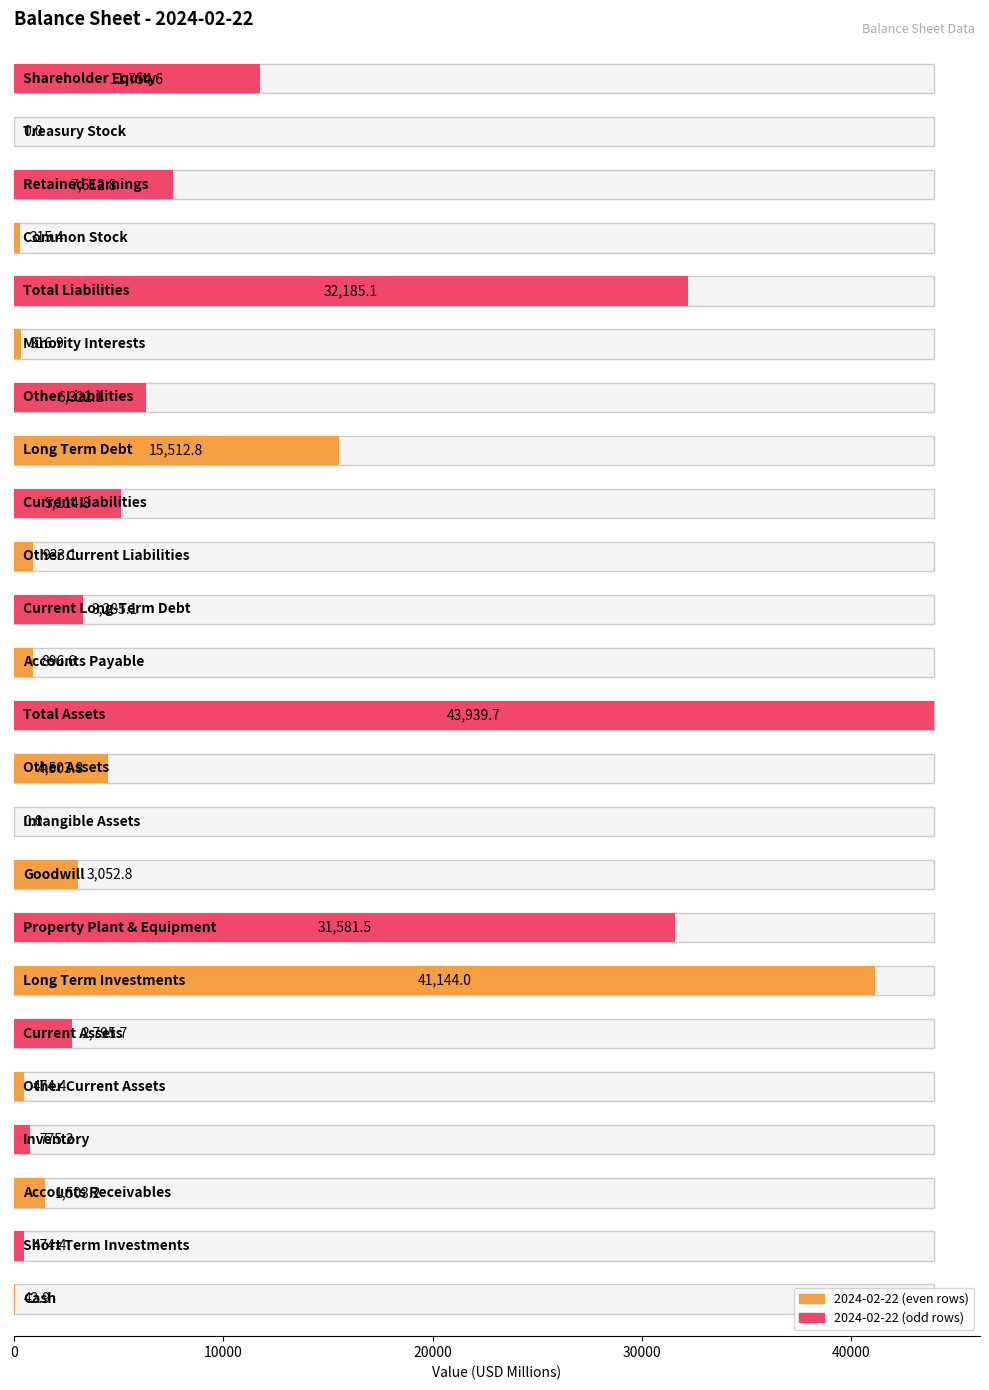

What is the label of the 1st bar from the left?

Cash